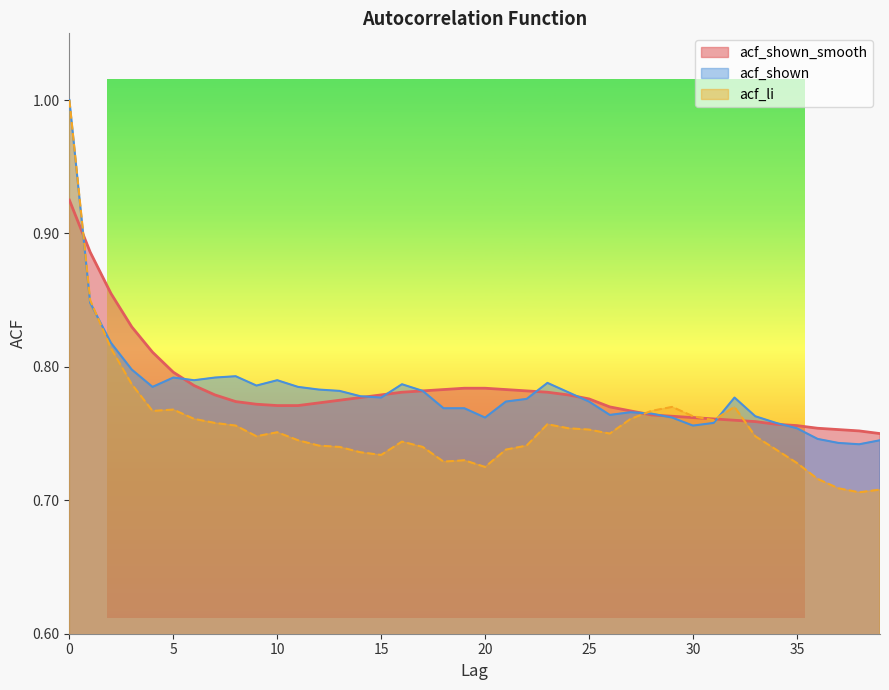

The acf_li series shows 0.7 at 35. True or false?

True